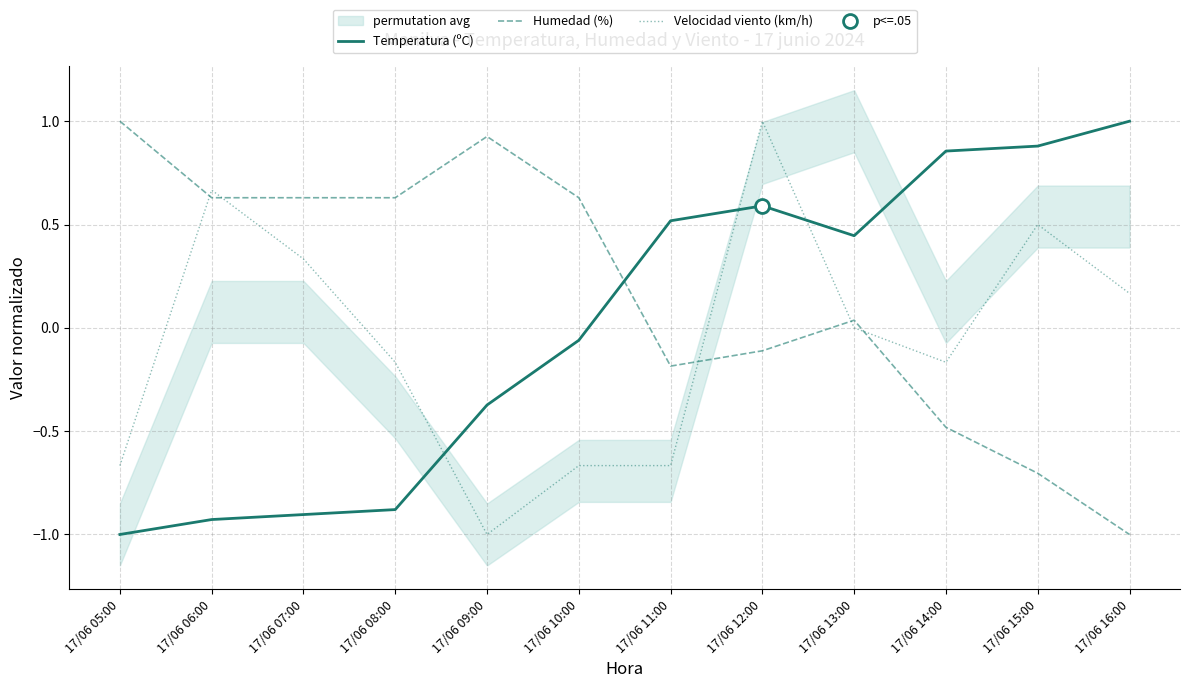

Rank the categories by Temperatura (ºC) value from lowest to highest.

17/06 05:00, 17/06 06:00, 17/06 07:00, 17/06 08:00, 17/06 09:00, 17/06 10:00, 17/06 13:00, 17/06 11:00, 17/06 12:00, 17/06 14:00, 17/06 15:00, 17/06 16:00